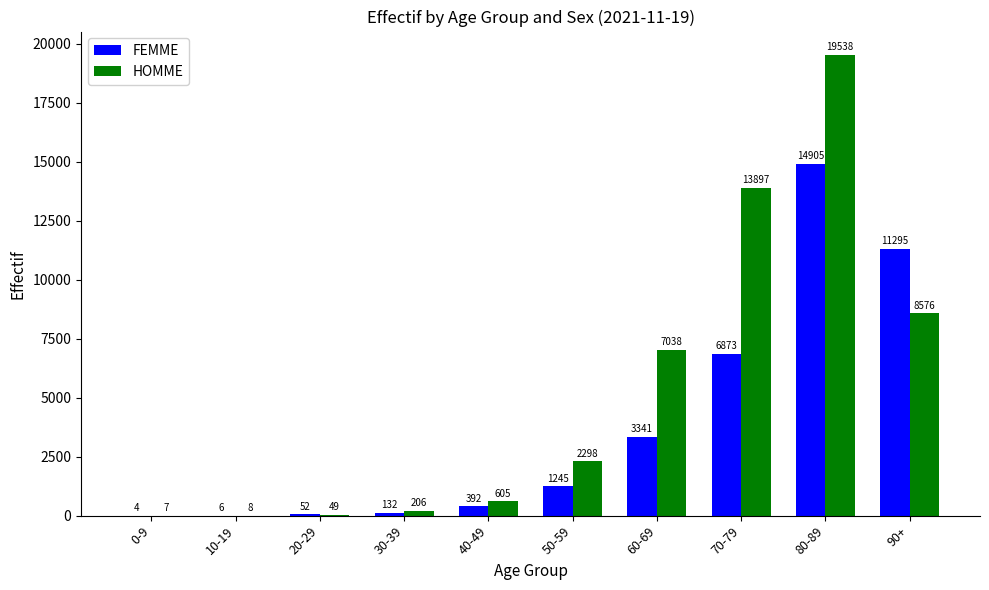

True or false: HOMME has a value of 3182 at 60-69.

False